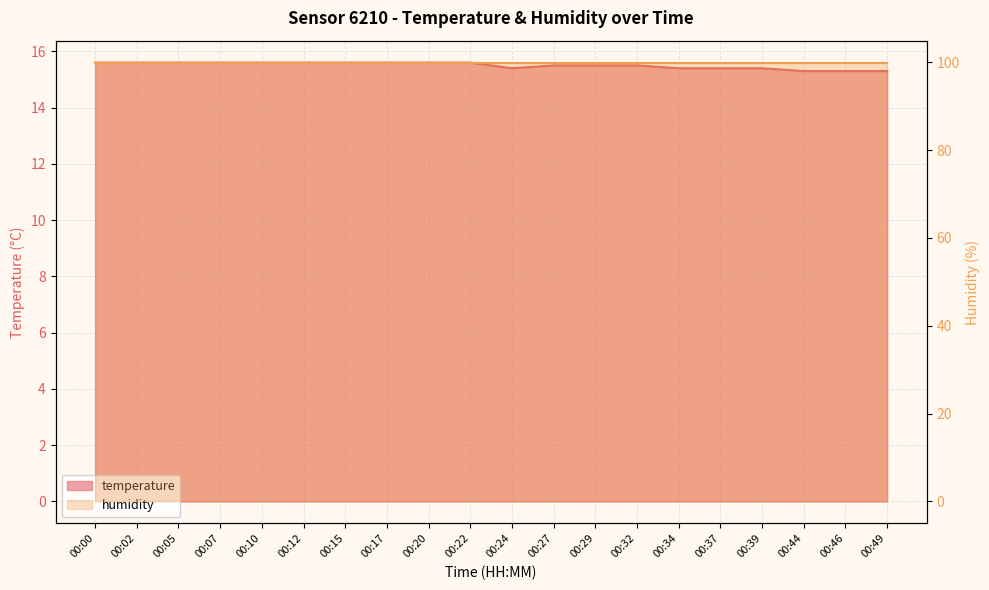

Reading left to right, extract all data points from this chart.

00:00=15.6	00:02=15.6	00:05=15.6	00:07=15.6	00:10=15.6	00:12=15.6	00:15=15.6	00:17=15.6	00:20=15.6	00:22=15.6	00:24=15.4	00:27=15.5	00:29=15.5	00:32=15.5	00:34=15.4	00:37=15.4	00:39=15.4	00:44=15.3	00:46=15.3	00:49=15.3